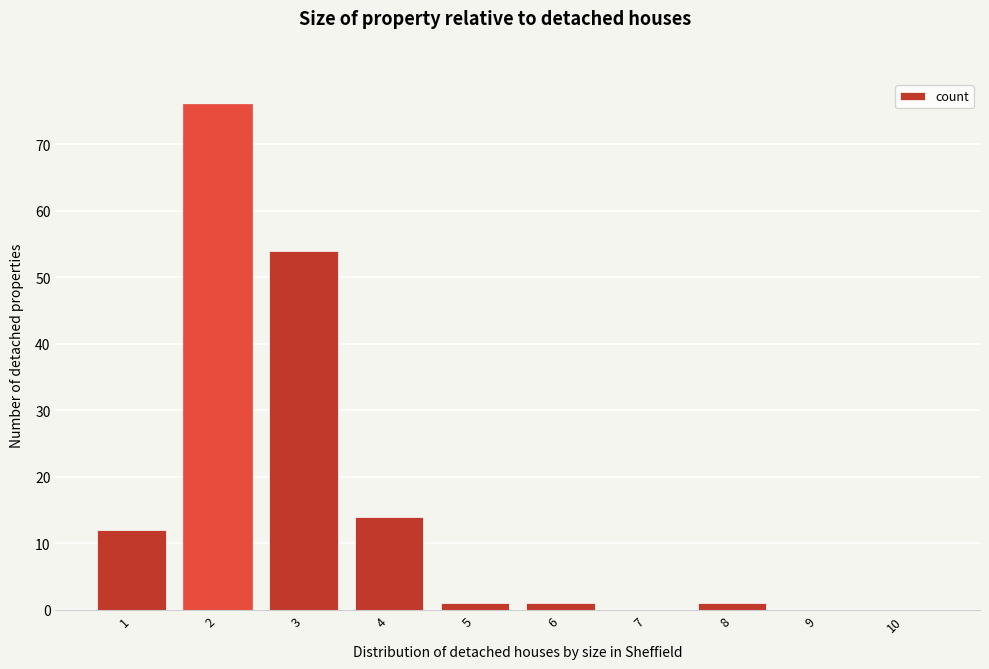

Reading right to left, transcribe all the data shown in this chart.

10=0	9=0	8=1	7=0	6=1	5=1	4=14	3=54	2=76	1=12